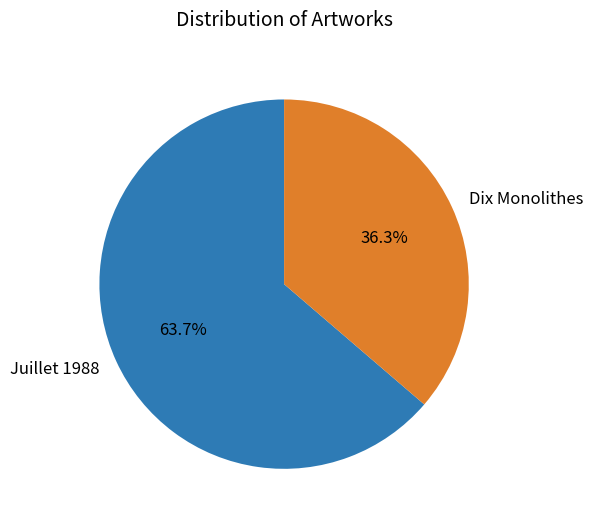

Which slice is the largest?

Juillet 1988